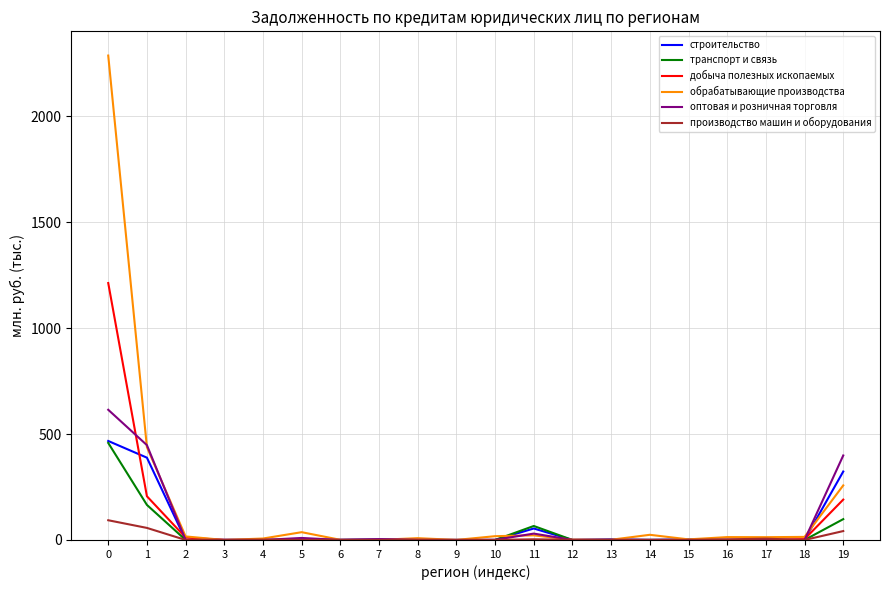

Count the number of data series in this chart.

6